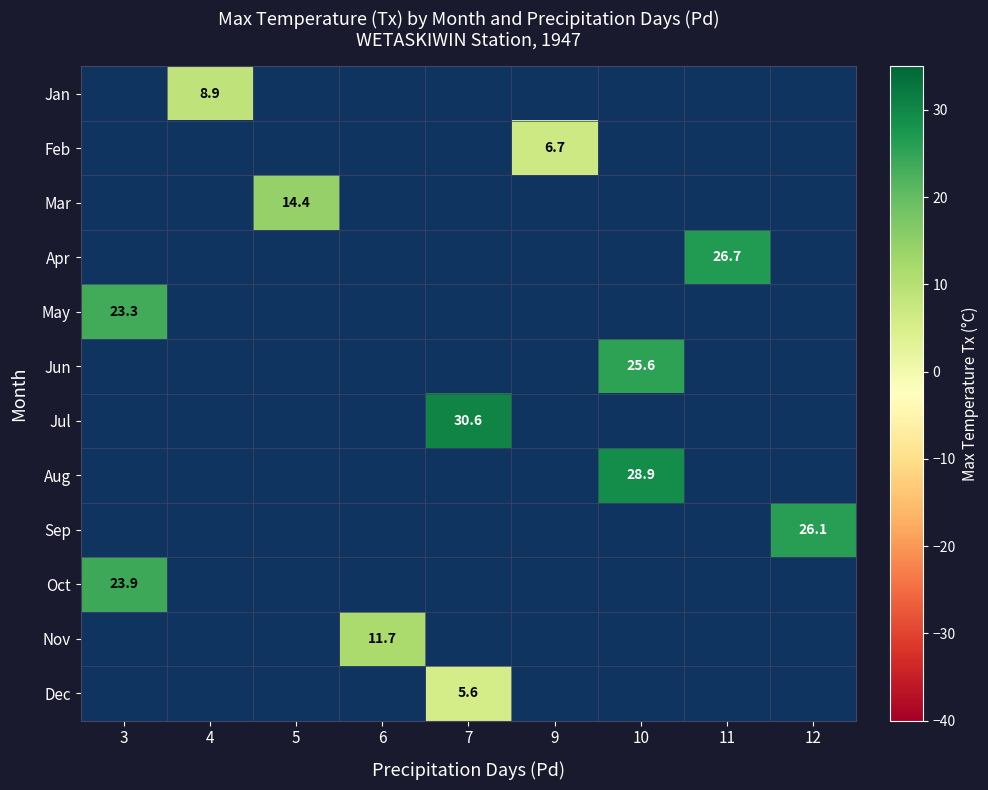

Is it true that Dec equals 5.6 at 7?

True